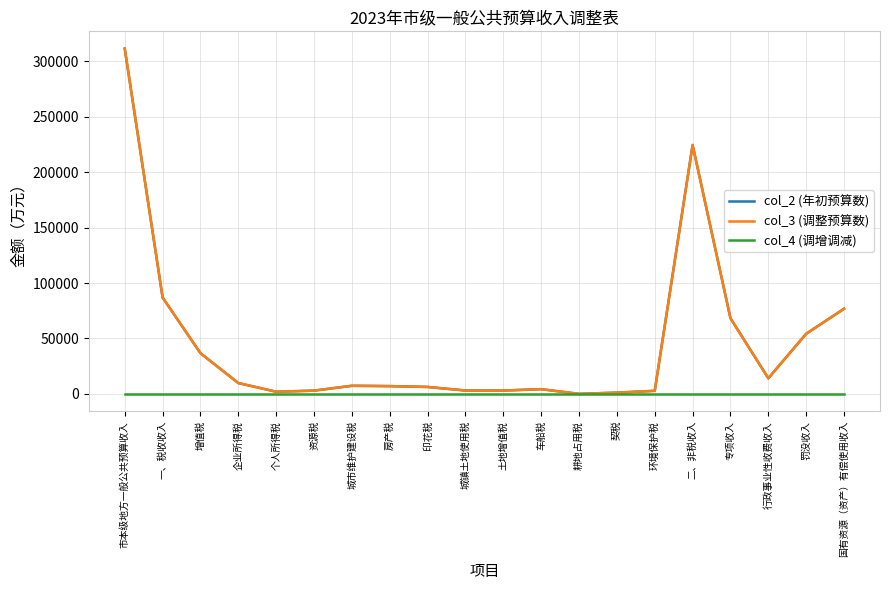

Does the chart display data point markers on the line(s)?

No